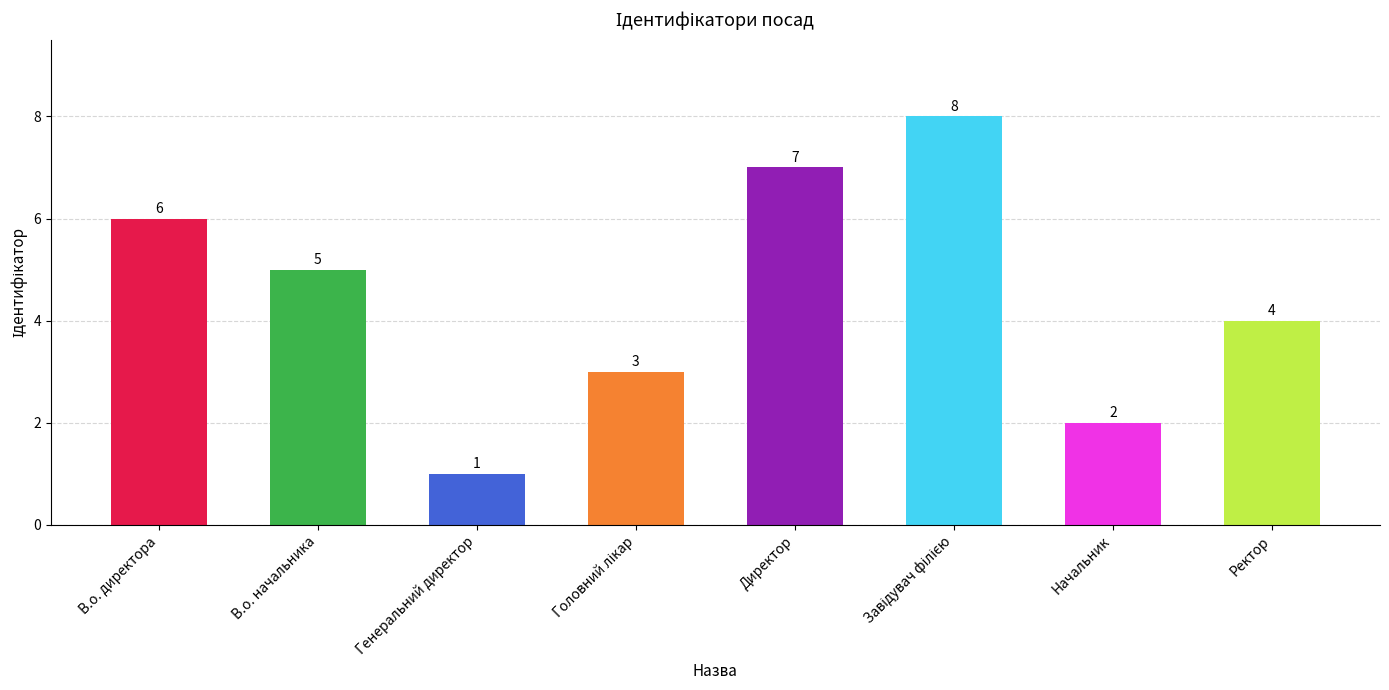

The value at Начальник is 2. True or false?

True